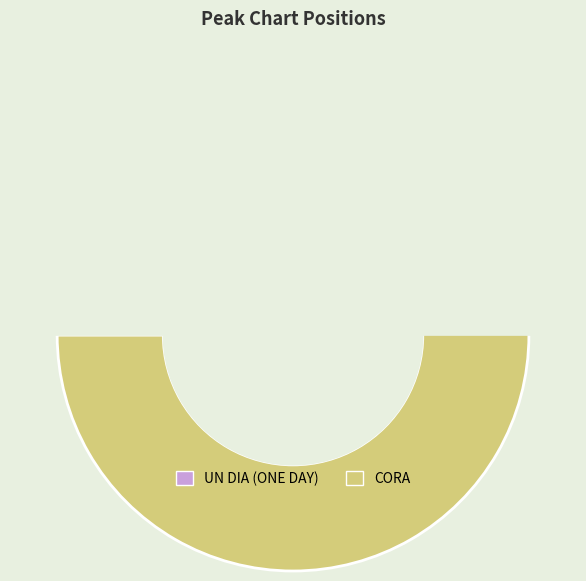

What portion of the pie excludes UN DIA (ONE DAY)?

66.7%